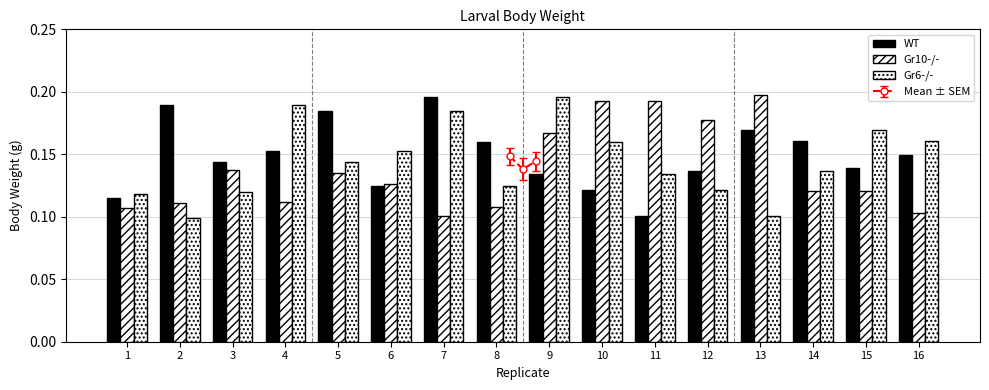

Which series has the largest range (max minus min)?

Gr10-/-